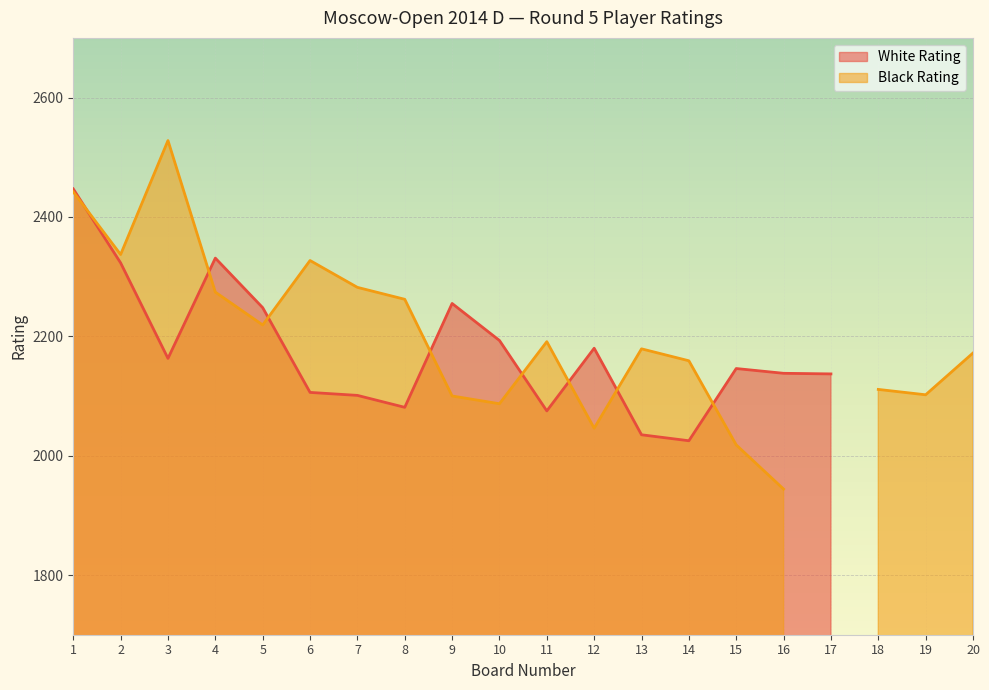

How many values in Black Rating are above zero?

19